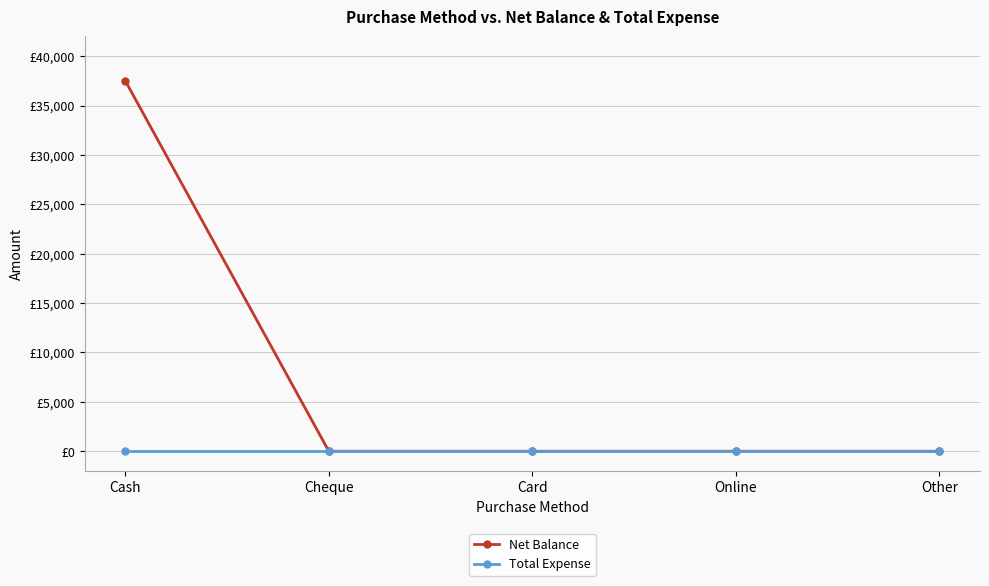

Between Cash and Card, which series saw the biggest shift?

Net Balance